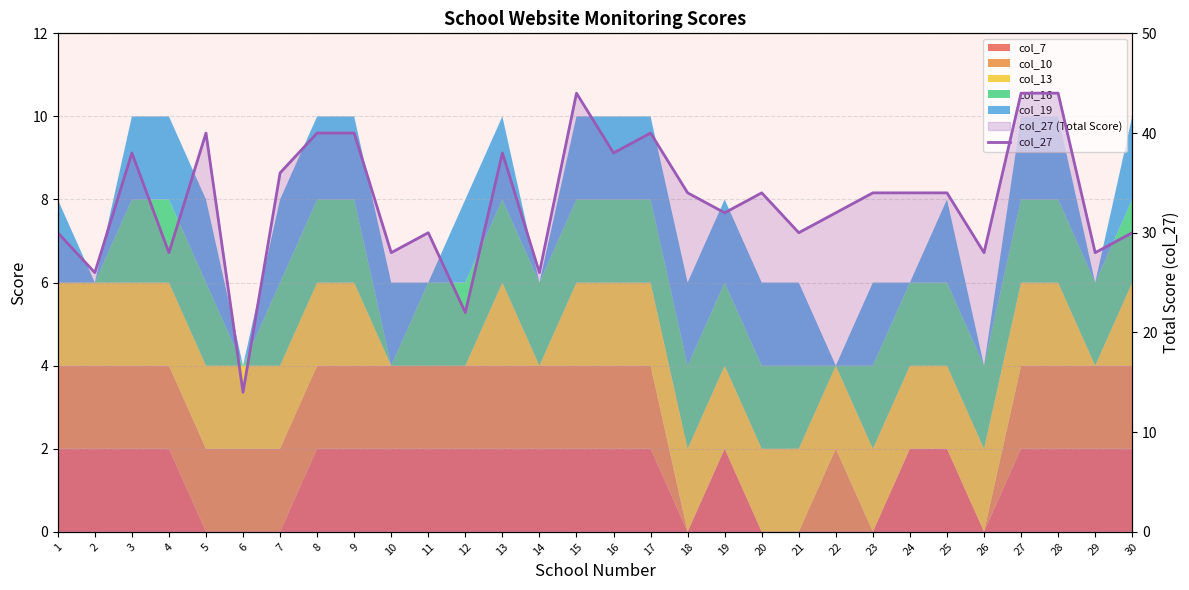

List the labels in order of value, smallest first.

6, 12, 2, 14, 4, 10, 26, 29, 1, 11, 21, 30, 19, 22, 18, 20, 23, 24, 25, 7, 3, 13, 16, 5, 8, 9, 17, 15, 27, 28